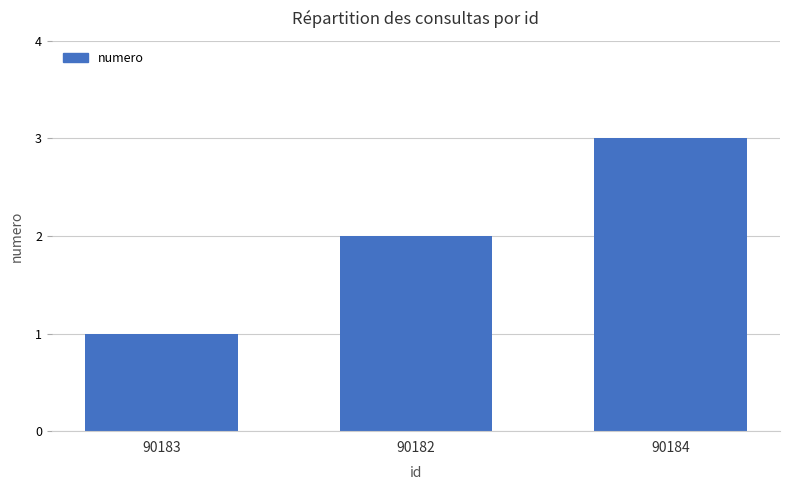

How many bars are there in total?

3